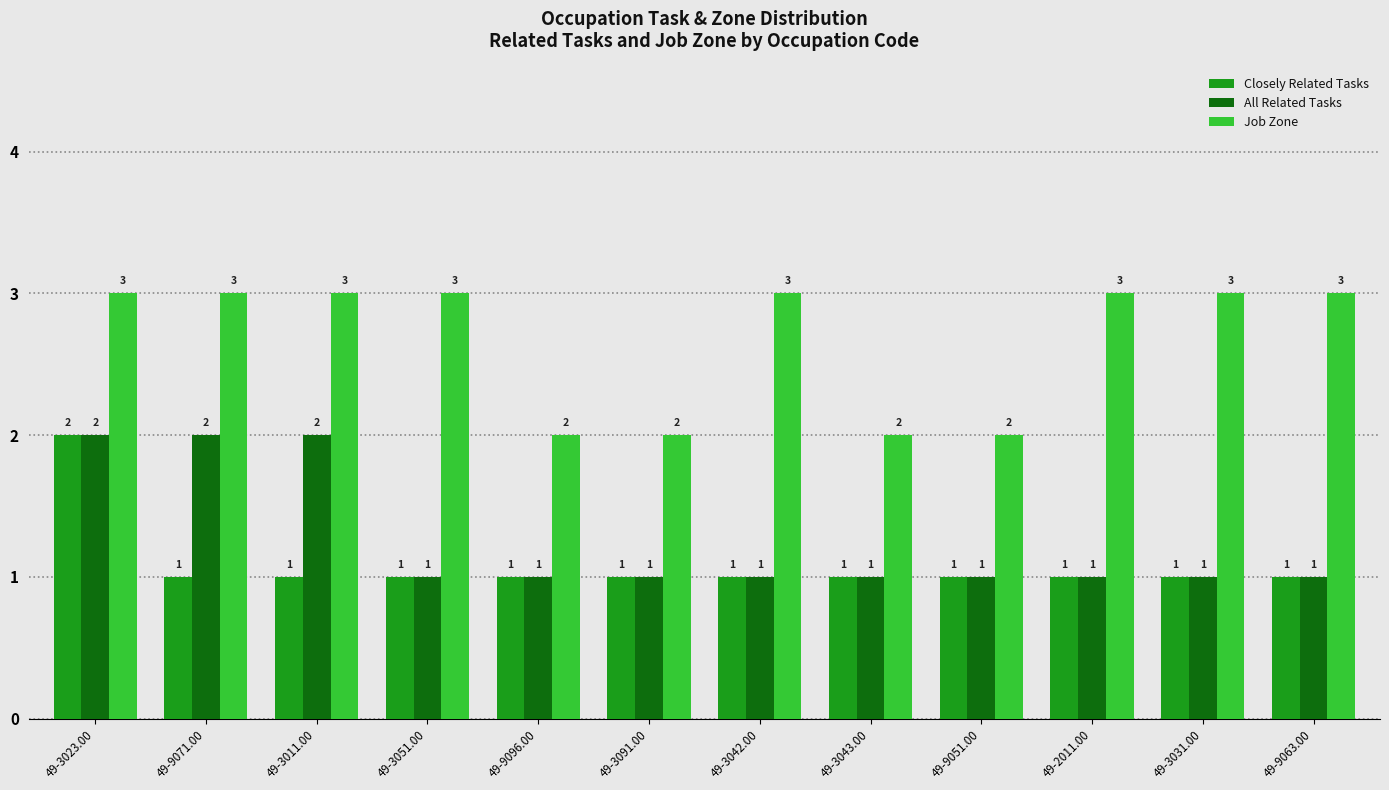

Which series has the largest total across all categories?

Job Zone